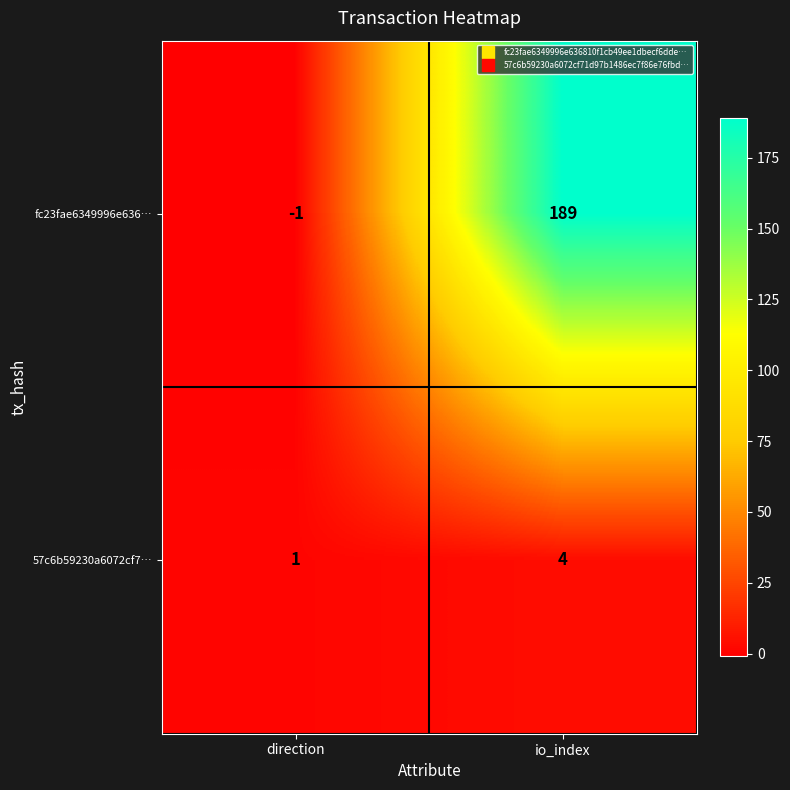

Reading left to right, extract all data points from this chart.

fc23fae6349996e636…: direction=-1	io_index=189
57c6b59230a6072cf7…: direction=1	io_index=4